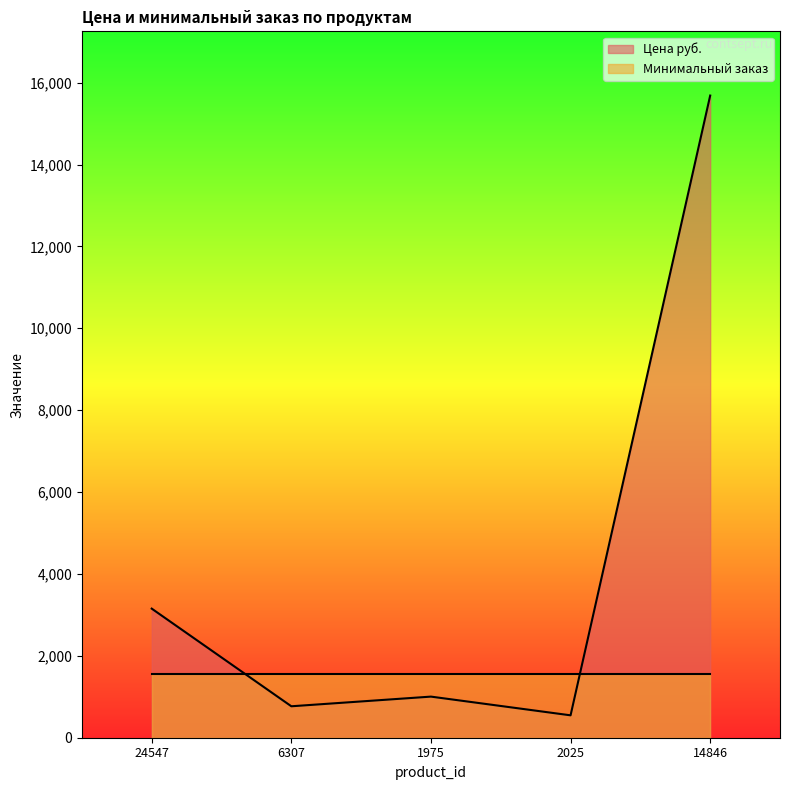

Reading left to right, what are all the values shown in this chart?

3153	768	1004	547	15684